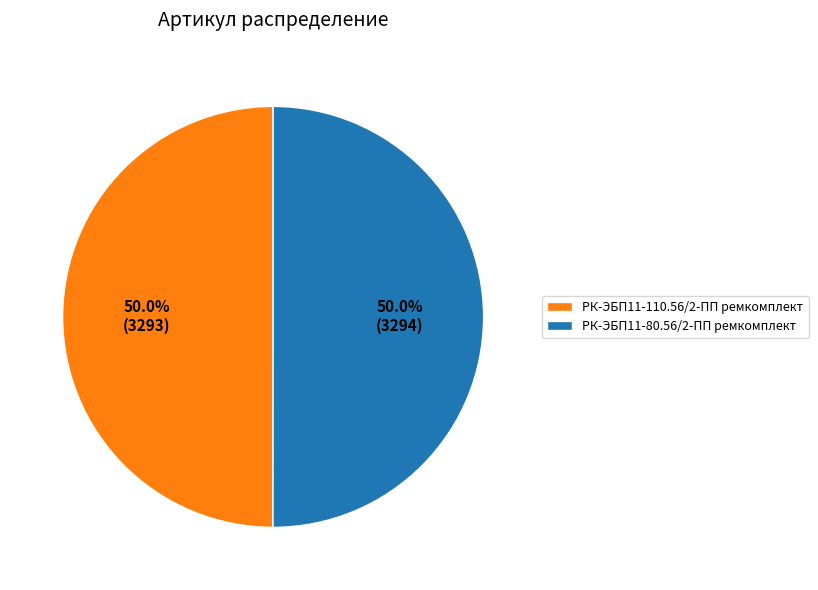

True or false: РК-ЭБП11-110.56/2-ПП ремкомплект accounts for 40% of the total.

False